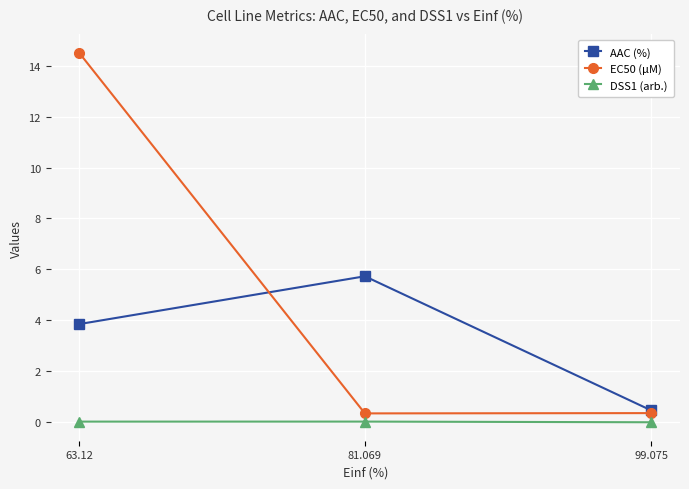

What is the difference between the highest and lowest values at 99.075?

0.5